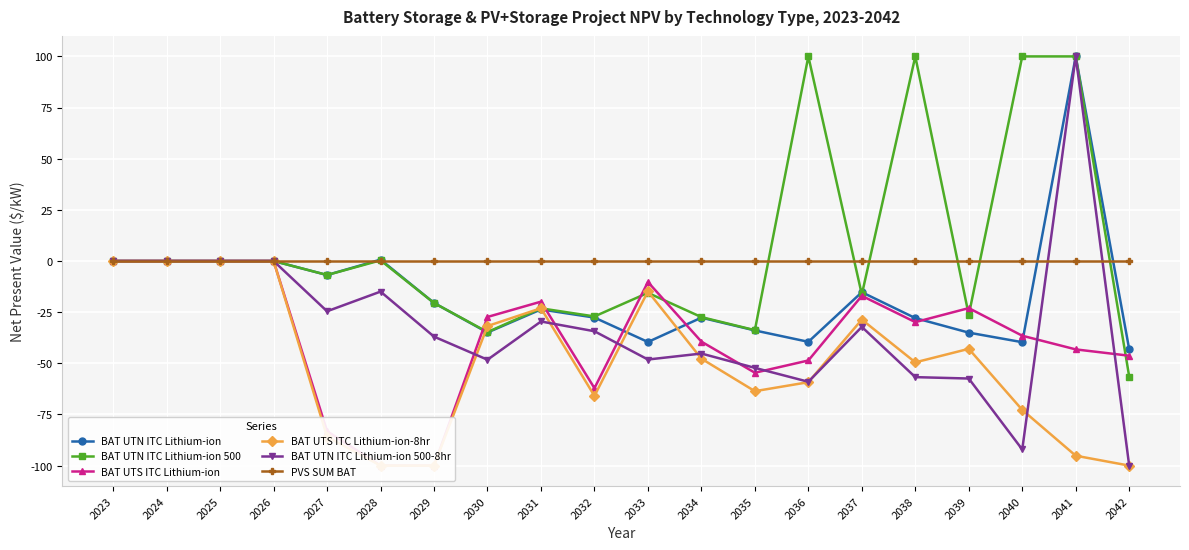

How many intersections are there between BAT UTS ITC Lithium-ion-8hr and BAT UTN ITC Lithium-ion 500-8hr?

6